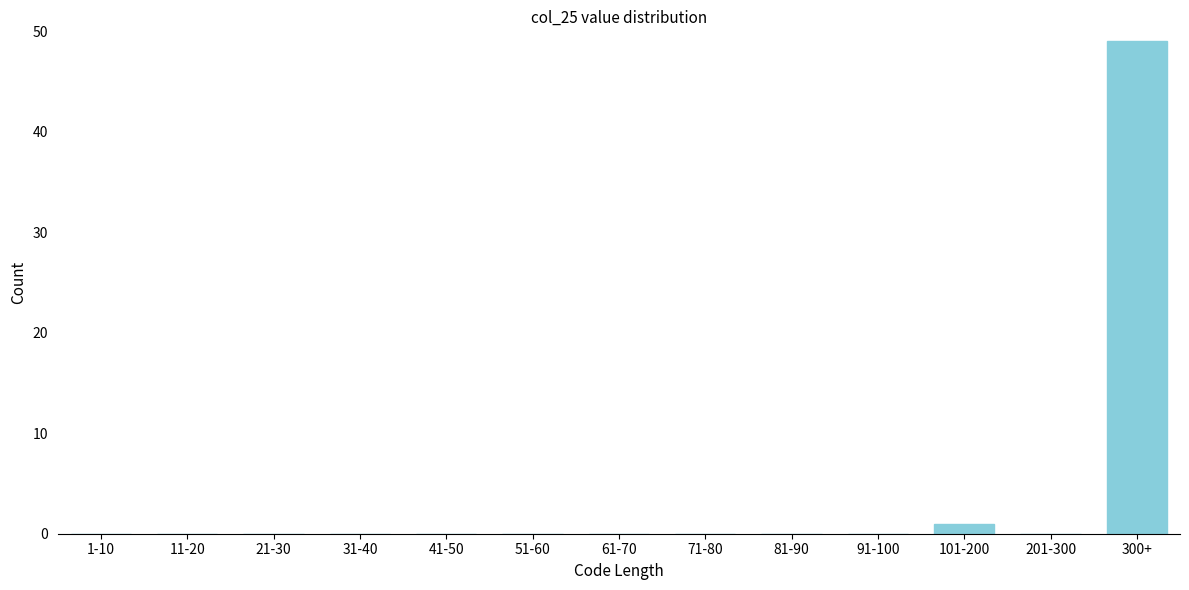

Reading right to left, transcribe all the data shown in this chart.

300+=49	201-300=0	101-200=1	91-100=0	81-90=0	71-80=0	61-70=0	51-60=0	41-50=0	31-40=0	21-30=0	11-20=0	1-10=0